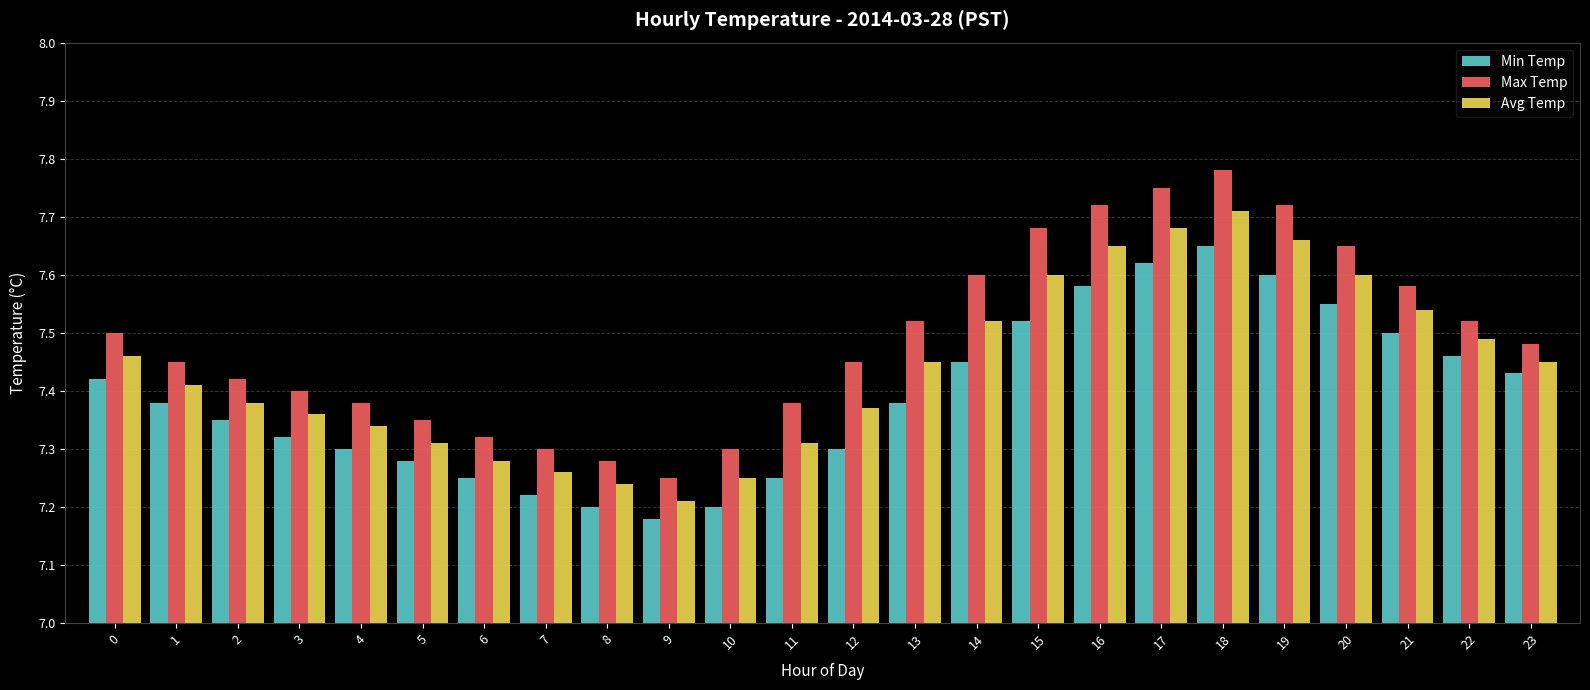

Is it true that Max Temp equals 4.8 at 6?

False